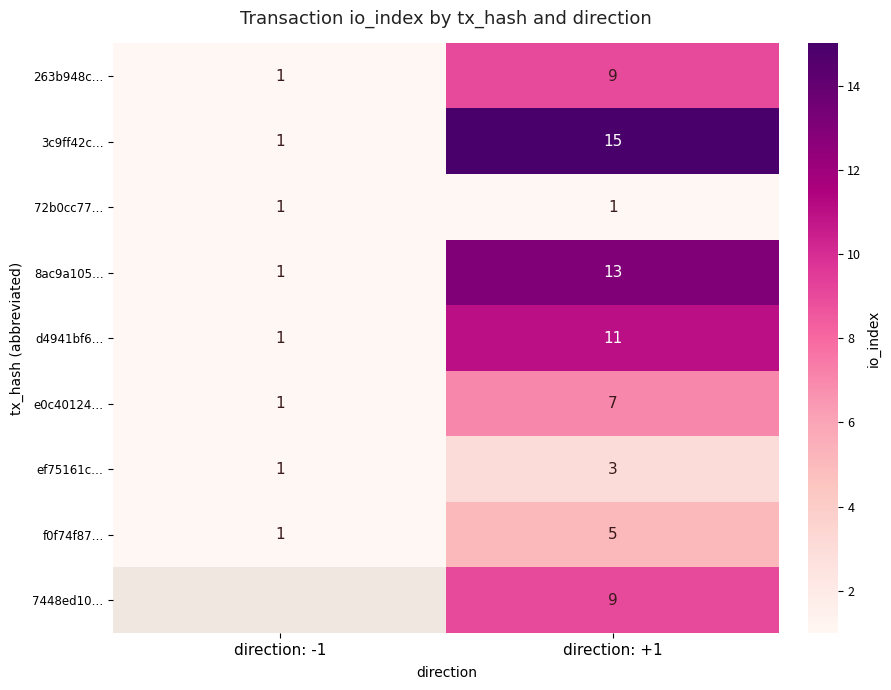

True or false: 3c9ff42c… has a value of 15 at direction: +1.

True